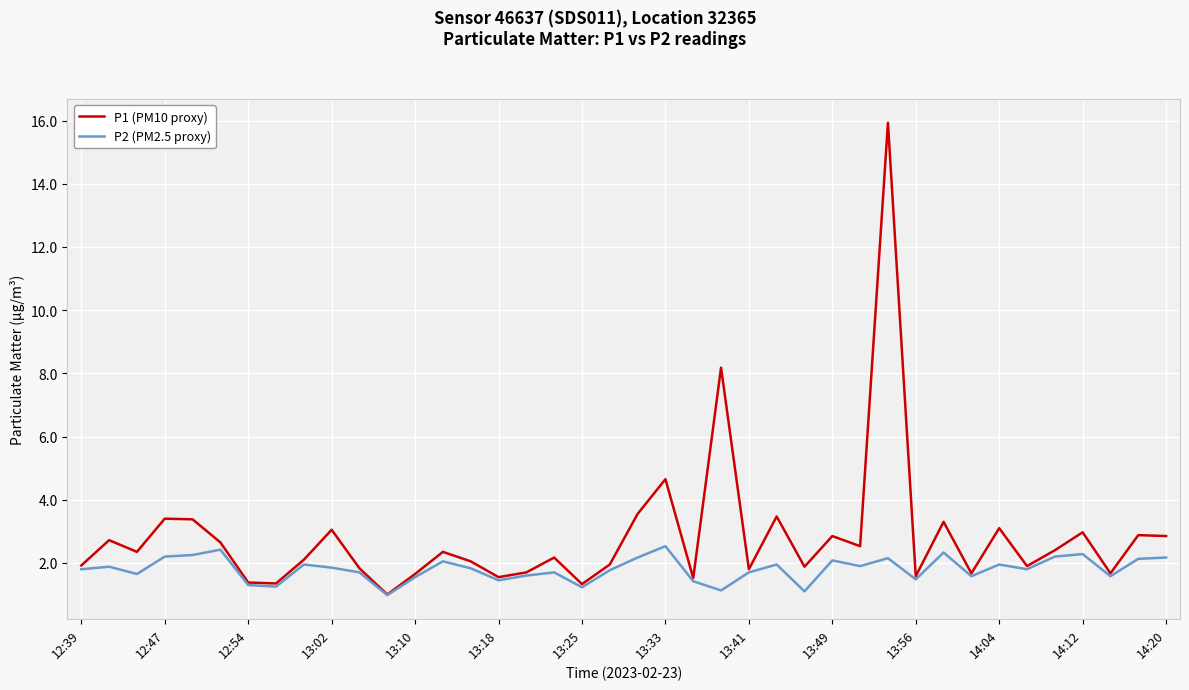

Which series has the largest range (max minus min)?

P1 (PM10 proxy)